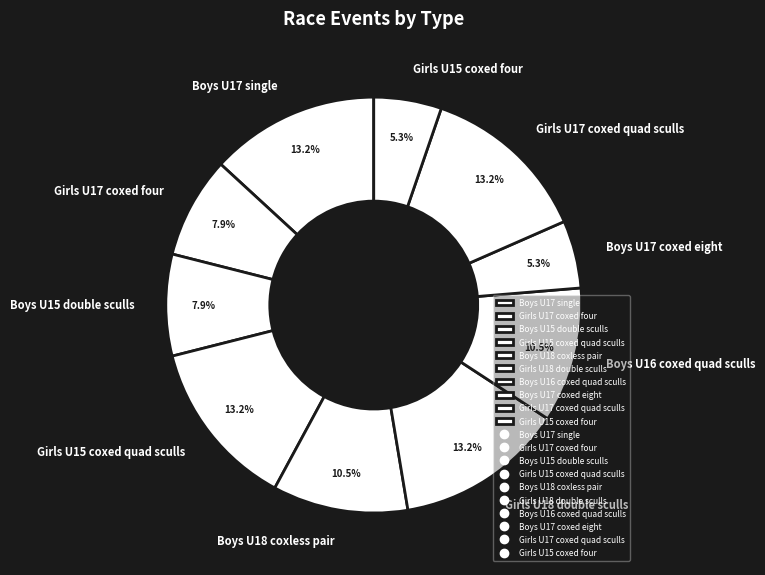

To the nearest percent, what is the difference between the Boys U17 single and Boys U17 coxed eight slice percentages?

8%